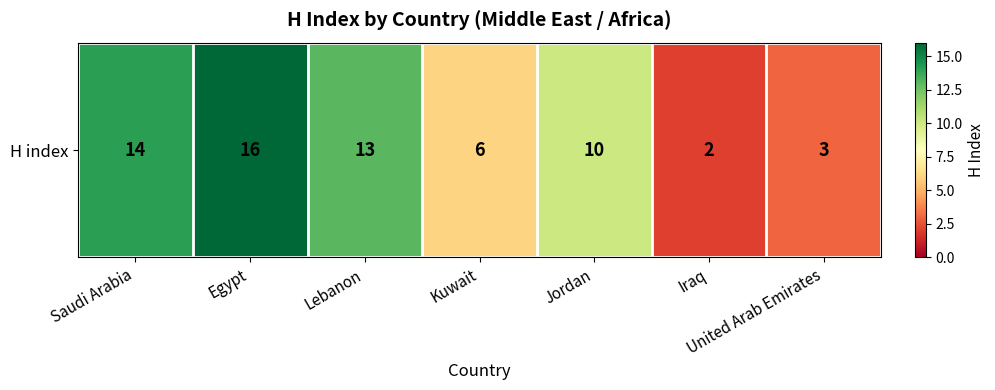

List the labels in order of value, largest first.

Egypt, Saudi Arabia, Lebanon, Jordan, Kuwait, United Arab Emirates, Iraq